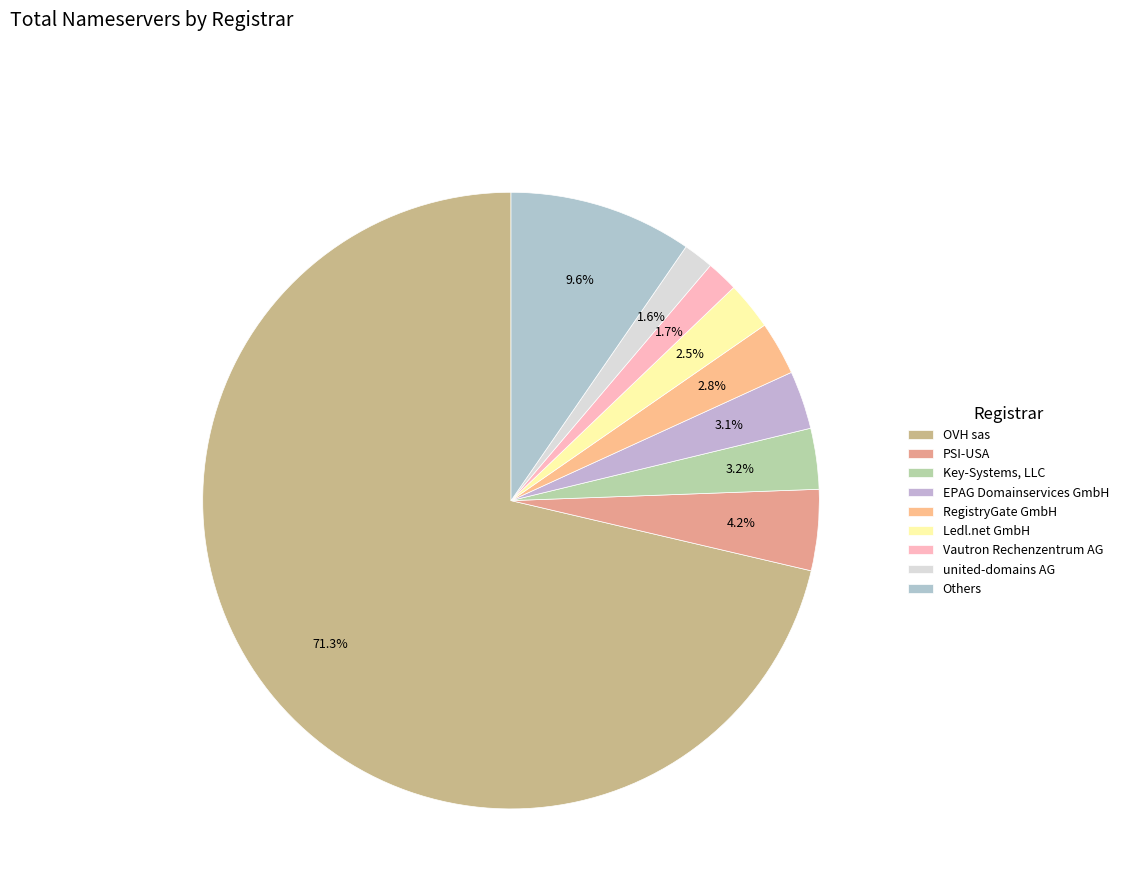

Does any single category account for the majority?

Yes